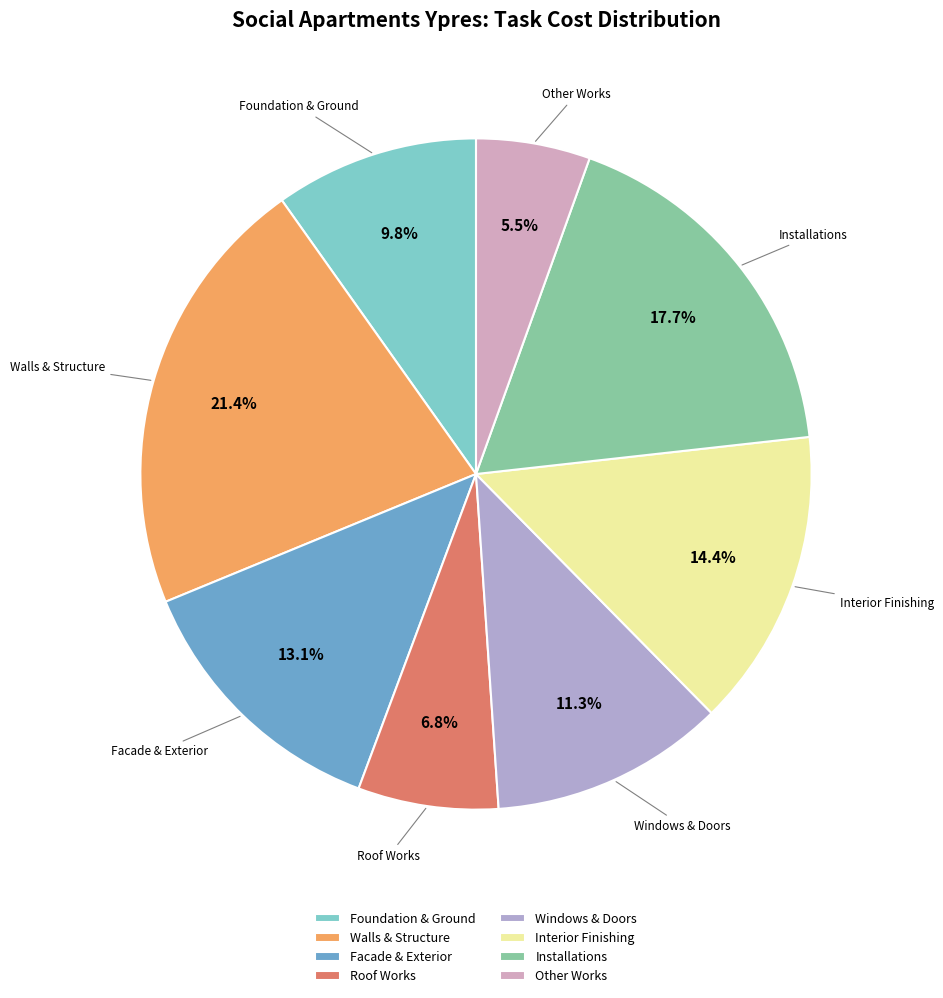

To the nearest percent, what is the difference between the largest and smallest slice percentages?

16%